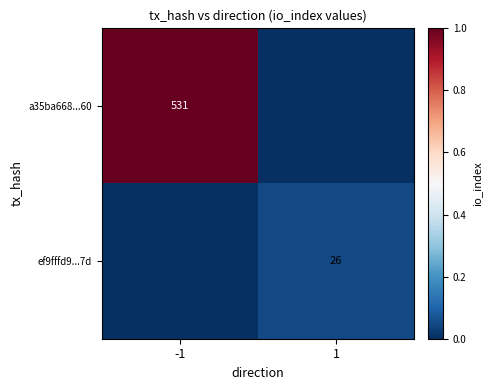

True or false: ef9fffd9...7d has a value of 42 at 1.

False